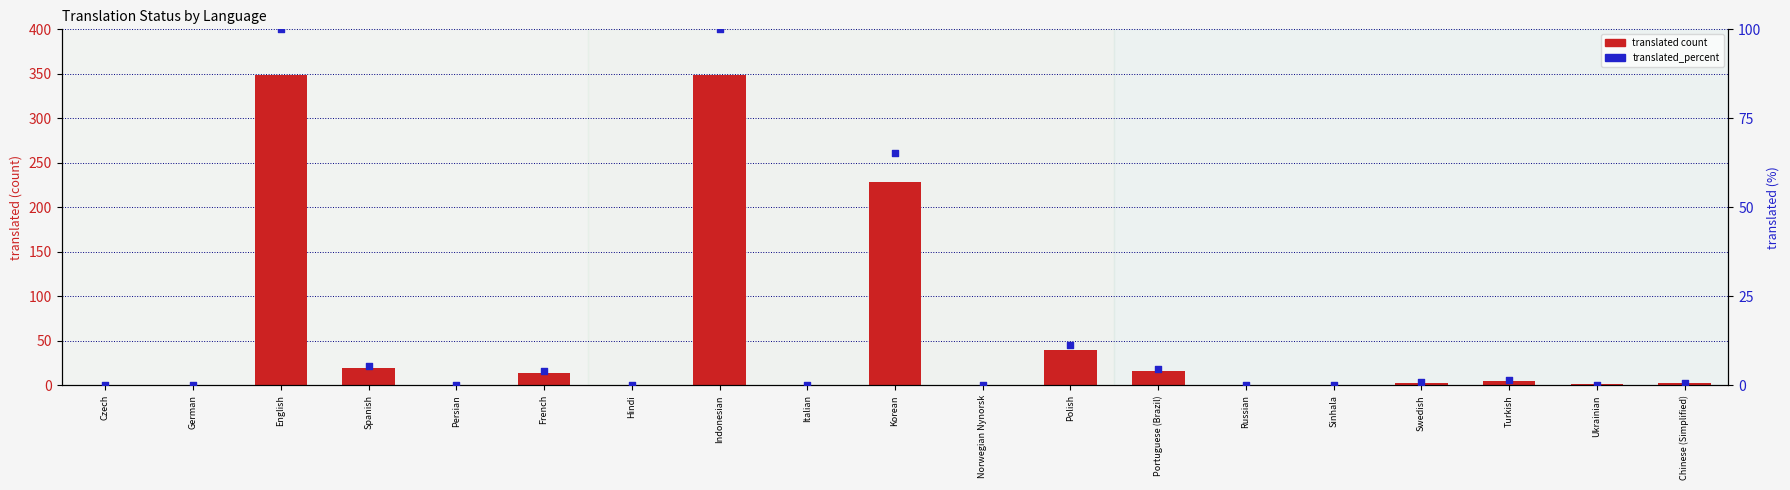

Which series contains the lowest Y value?

translated count